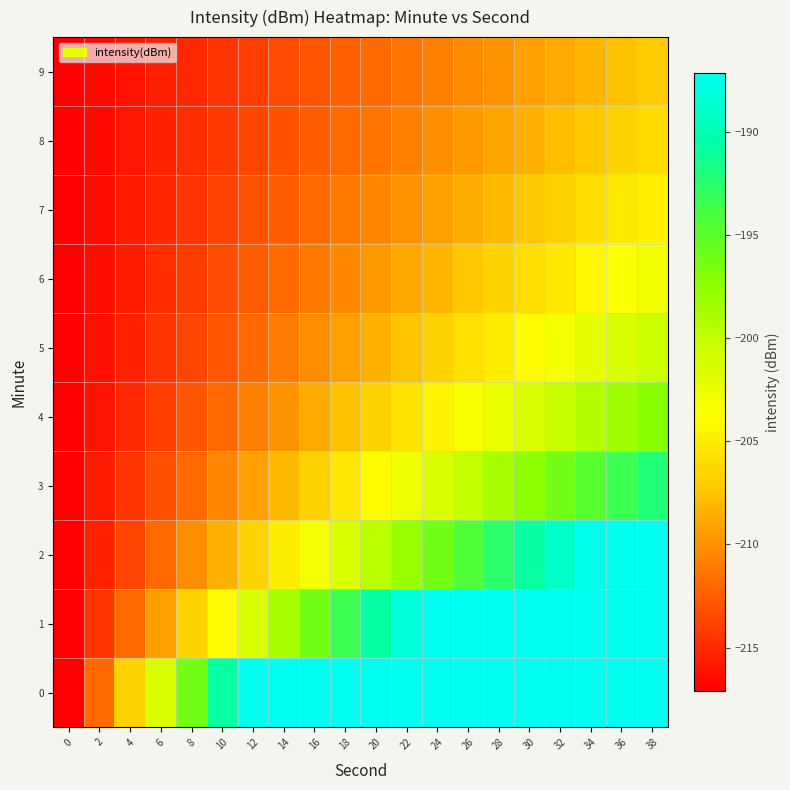

Reading left to right, list all the values displayed in this chart.

0: 0=-217.1	2=-211.9	4=-206.6	6=-201.3	8=-196.1	10=-190.8	12=-187.1	14=-187.1	16=-187.1	18=-187.1	20=-187.1	22=-187.1	24=-187.1	26=-187.1	28=-187.1	30=-187.1	32=-187.1	34=-187.1	36=-187.1	38=-187.1
1: 0=-217.1	2=-214.5	4=-211.9	6=-209.2	8=-206.6	10=-204.0	12=-201.3	14=-198.7	16=-196.1	18=-193.4	20=-190.8	22=-188.2	24=-187.1	26=-187.1	28=-187.1	30=-187.1	32=-187.1	34=-187.1	36=-187.1	38=-187.1
2: 0=-217.1	2=-215.4	4=-213.6	6=-211.9	8=-210.1	10=-208.4	12=-206.6	14=-204.8	16=-203.1	18=-201.3	20=-199.6	22=-197.8	24=-196.1	26=-194.3	28=-192.6	30=-190.8	32=-189.1	34=-187.3	36=-187.1	38=-187.1
3: 0=-217.1	2=-215.8	4=-214.5	6=-213.2	8=-211.9	10=-210.5	12=-209.2	14=-207.9	16=-206.6	18=-205.3	20=-204.0	22=-202.7	24=-201.3	26=-200.0	28=-198.7	30=-197.4	32=-196.1	34=-194.8	36=-193.4	38=-192.1
4: 0=-217.1	2=-216.1	4=-215.0	6=-214.0	8=-212.9	10=-211.9	12=-210.8	14=-209.8	16=-208.7	18=-207.7	20=-206.6	22=-205.5	24=-204.5	26=-203.4	28=-202.4	30=-201.3	32=-200.3	34=-199.2	36=-198.2	38=-197.1
5: 0=-217.1	2=-216.2	4=-215.4	6=-214.5	8=-213.6	10=-212.7	12=-211.9	14=-211.0	16=-210.1	18=-209.2	20=-208.4	22=-207.5	24=-206.6	26=-205.7	28=-204.8	30=-204.0	32=-203.1	34=-202.2	36=-201.3	38=-200.5
6: 0=-217.1	2=-216.4	4=-215.6	6=-214.9	8=-214.1	10=-213.4	12=-212.6	14=-211.9	16=-211.1	18=-210.4	20=-209.6	22=-208.9	24=-208.1	26=-207.4	28=-206.6	30=-205.8	32=-205.1	34=-204.3	36=-203.6	38=-202.8
7: 0=-217.1	2=-216.5	4=-215.8	6=-215.2	8=-214.5	10=-213.8	12=-213.2	14=-212.5	16=-211.9	18=-211.2	20=-210.5	22=-209.9	24=-209.2	26=-208.6	28=-207.9	30=-207.3	32=-206.6	34=-205.9	36=-205.3	38=-204.6
8: 0=-217.1	2=-216.5	4=-216.0	6=-215.4	8=-214.8	10=-214.2	12=-213.6	14=-213.0	16=-212.4	18=-211.9	20=-211.3	22=-210.7	24=-210.1	26=-209.5	28=-208.9	30=-208.4	32=-207.8	34=-207.2	36=-206.6	38=-206.0
9: 0=-217.1	2=-216.6	4=-216.1	6=-215.5	8=-215.0	10=-214.5	12=-214.0	14=-213.4	16=-212.9	18=-212.4	20=-211.9	22=-211.3	24=-210.8	26=-210.3	28=-209.8	30=-209.2	32=-208.7	34=-208.2	36=-207.7	38=-207.1